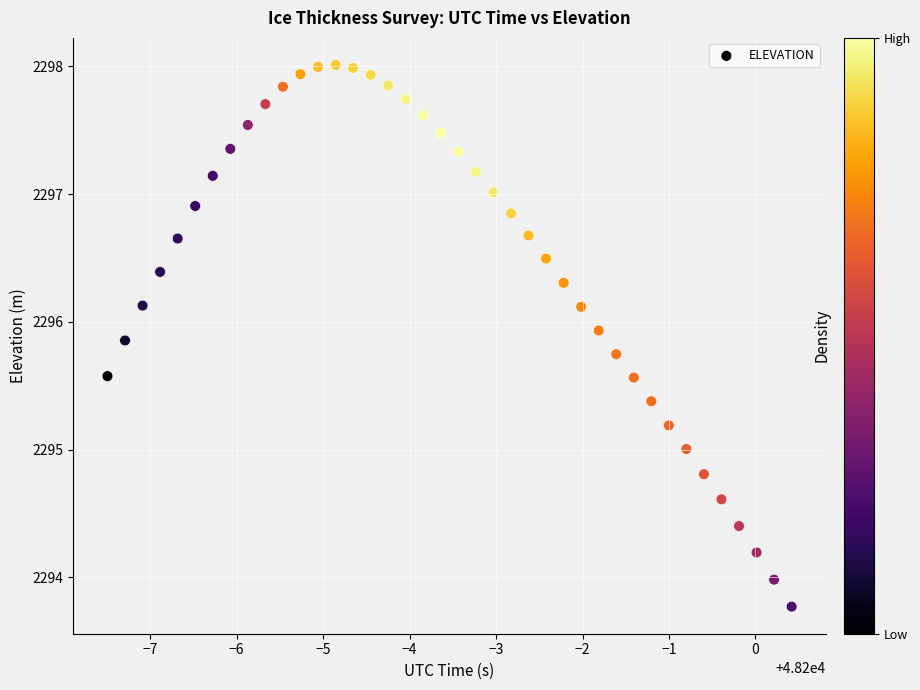

What is the range of X values (max minus min)?

7.9